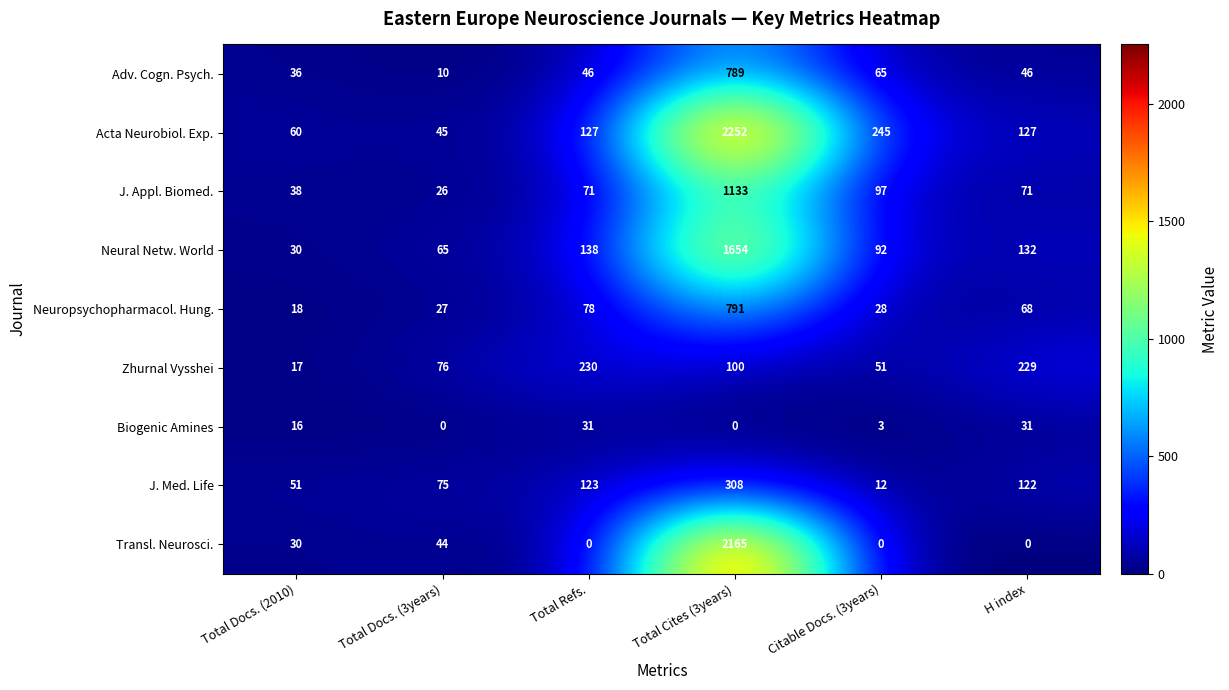

What is the average value of the Acta Neurobiol. Exp. series?

476